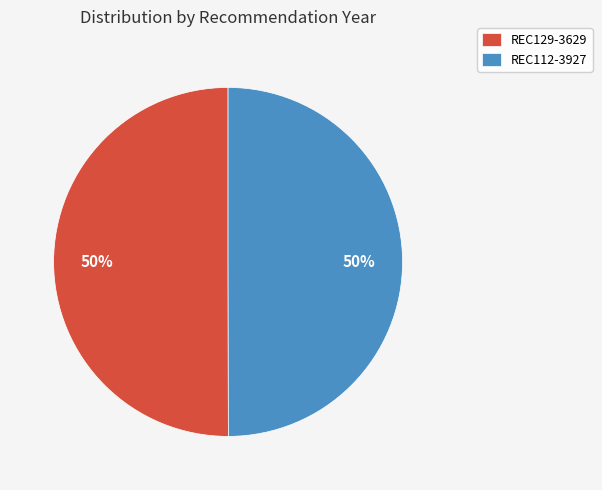

How many segments does this pie chart have?

2